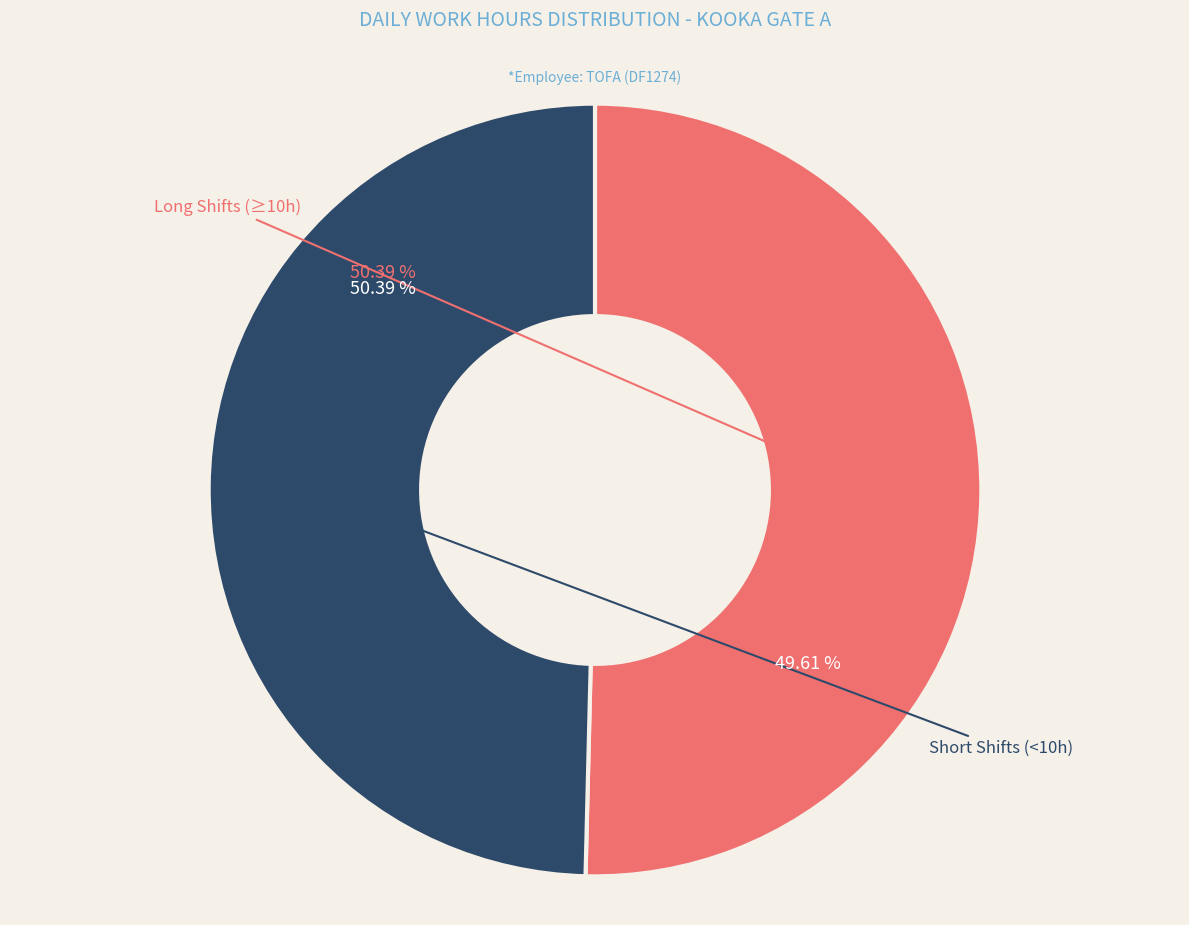

Is there any slice that represents more than half of the pie?

No